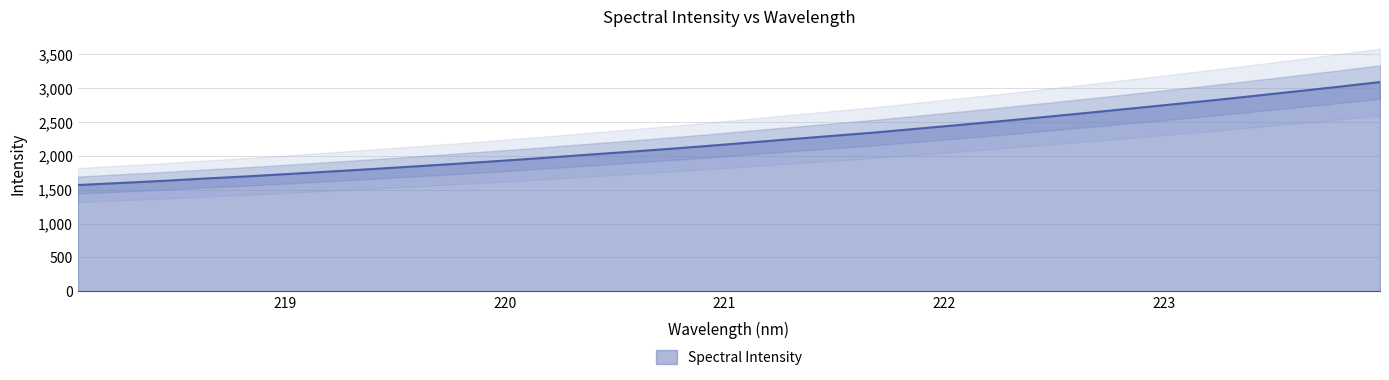

Reading right to left, what are all the values shown in this chart?

3090.1	3019.8	2952.1	2885.5	2819.6	2757.3	2695.0	2633.6	2573.8	2514.8	2457.9	2402.5	2346.8	2297.6	2248.5	2197.7	2147.5	2100.0	2054.9	2011.1	1966.0	1923.8	1882.9	1843.8	1805.4	1768.4	1731.8	1696.2	1664.5	1629.7	1599.3	1569.1